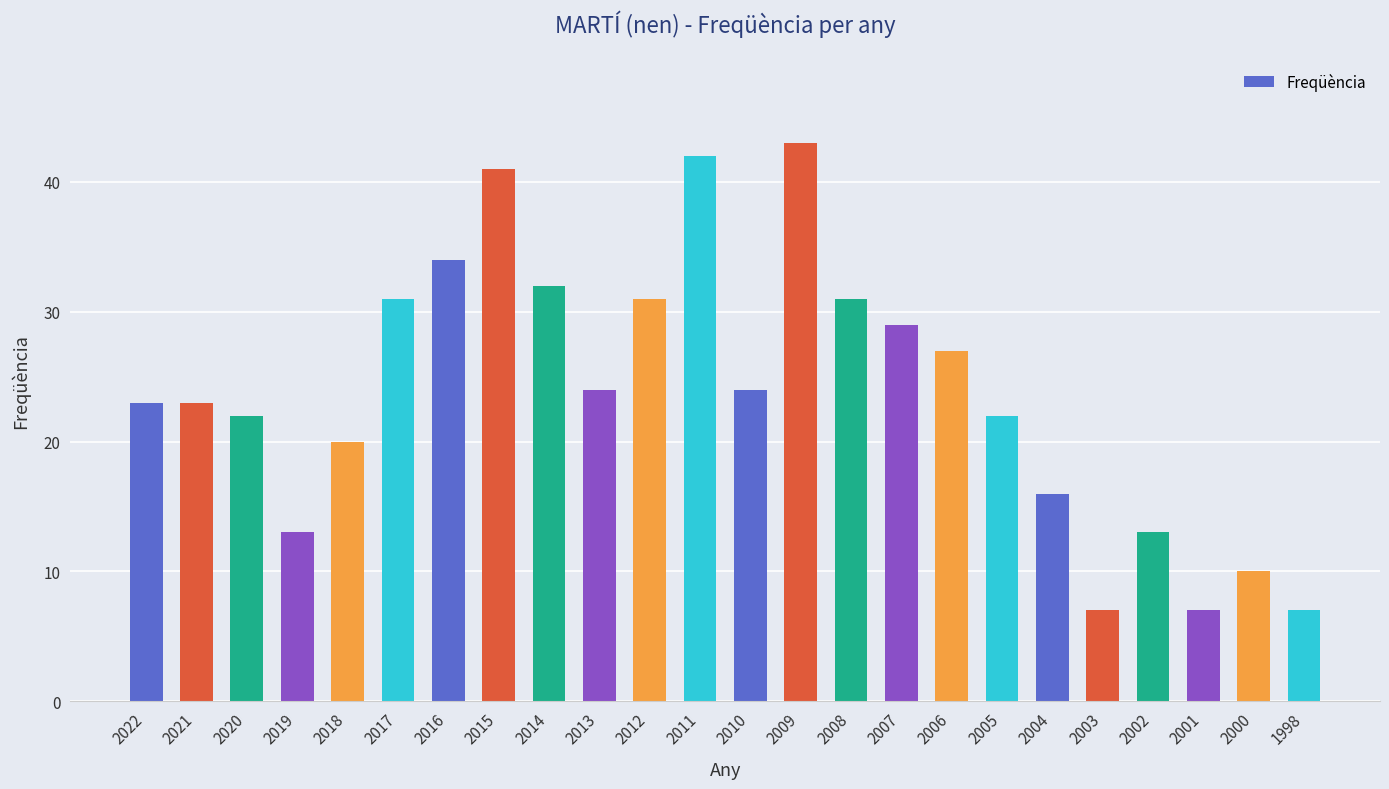

What is the minimum value shown in the chart?

7